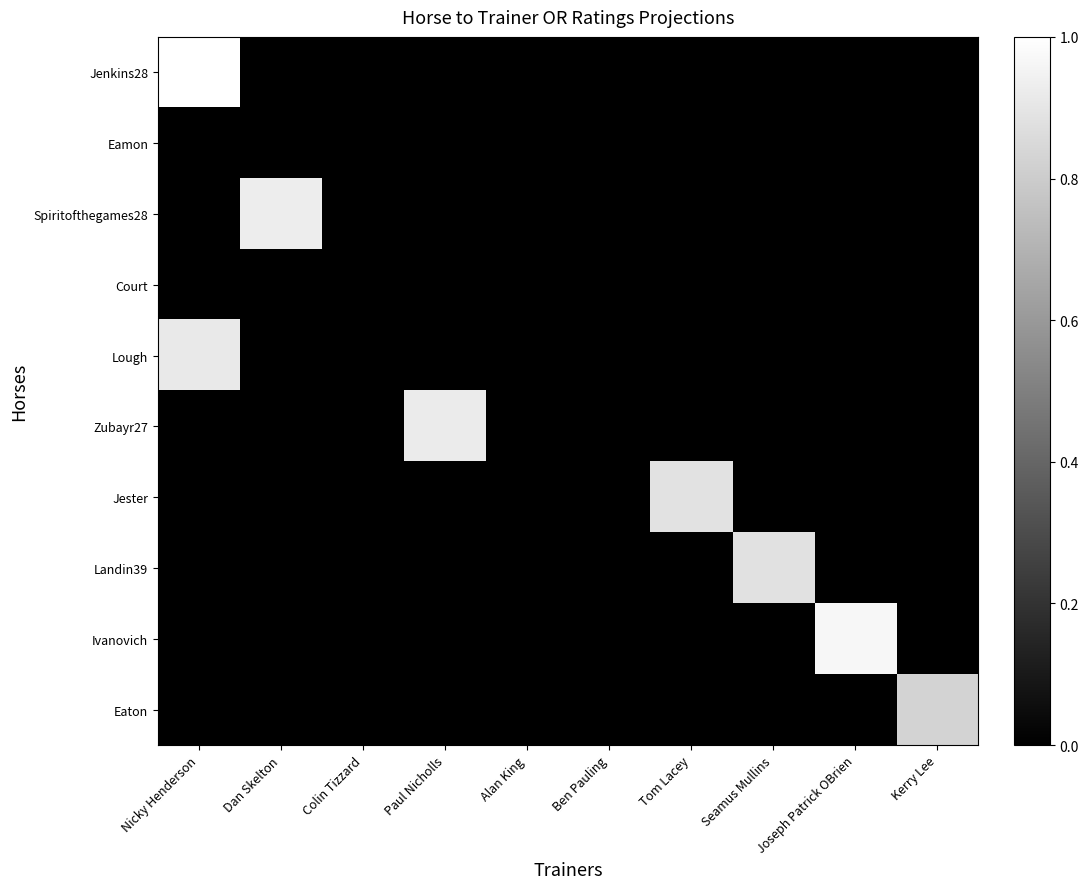

Which has a higher value, Dan Skelton or Nicky Henderson?

Nicky Henderson